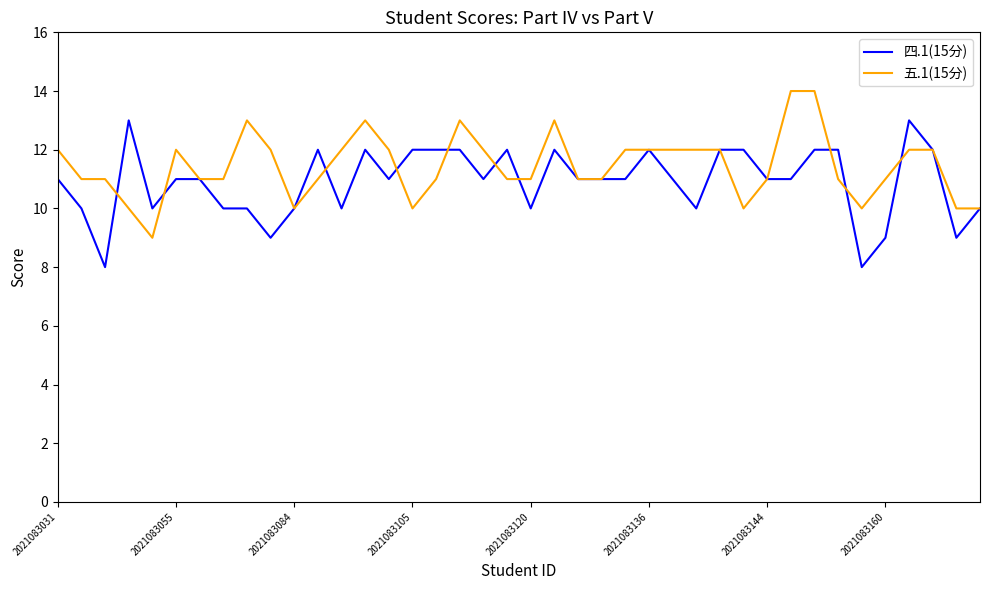

List the series in order of their peak value, highest first.

五.1(15分), 四.1(15分)